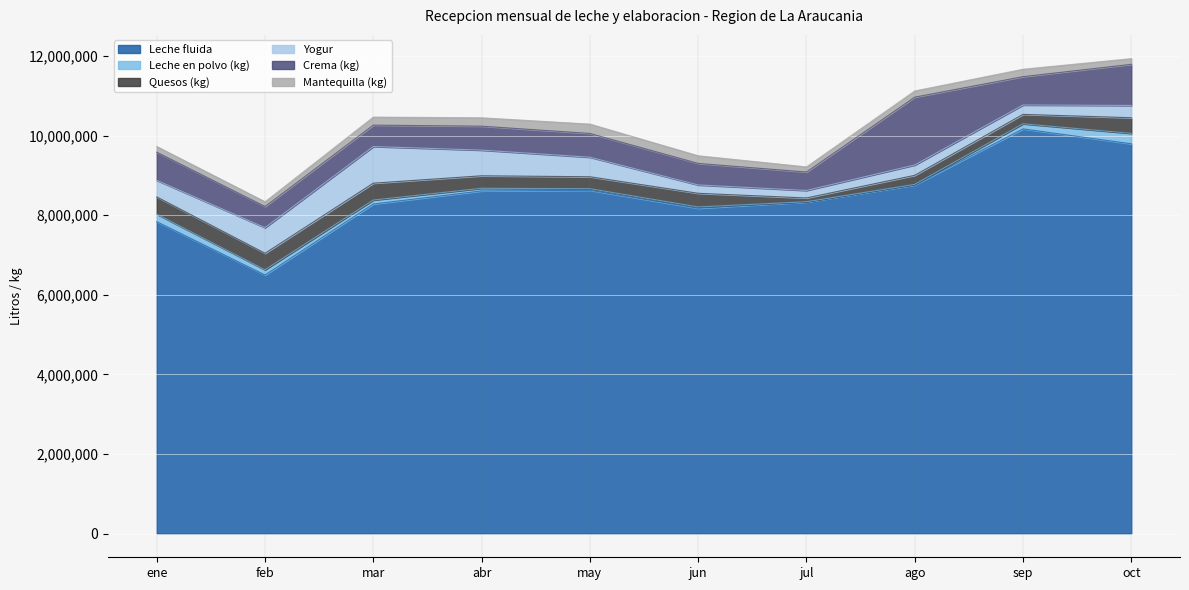

Where does the Quesos (kg) series first go above 343675?

ene